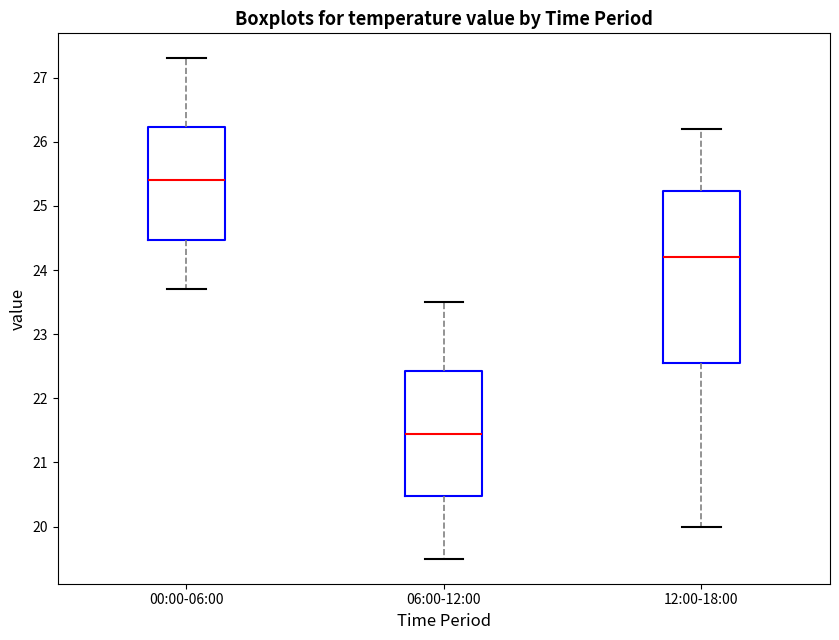

Which box has the lowest median line?

06:00-12:00